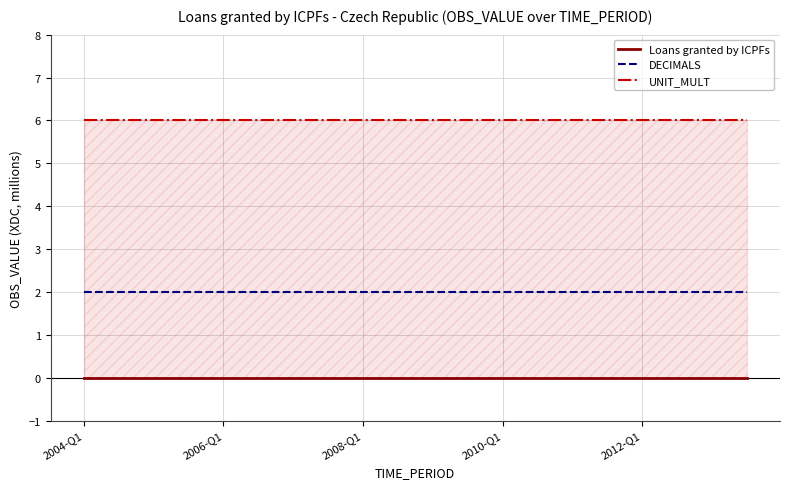

What position from the right is 11?

9